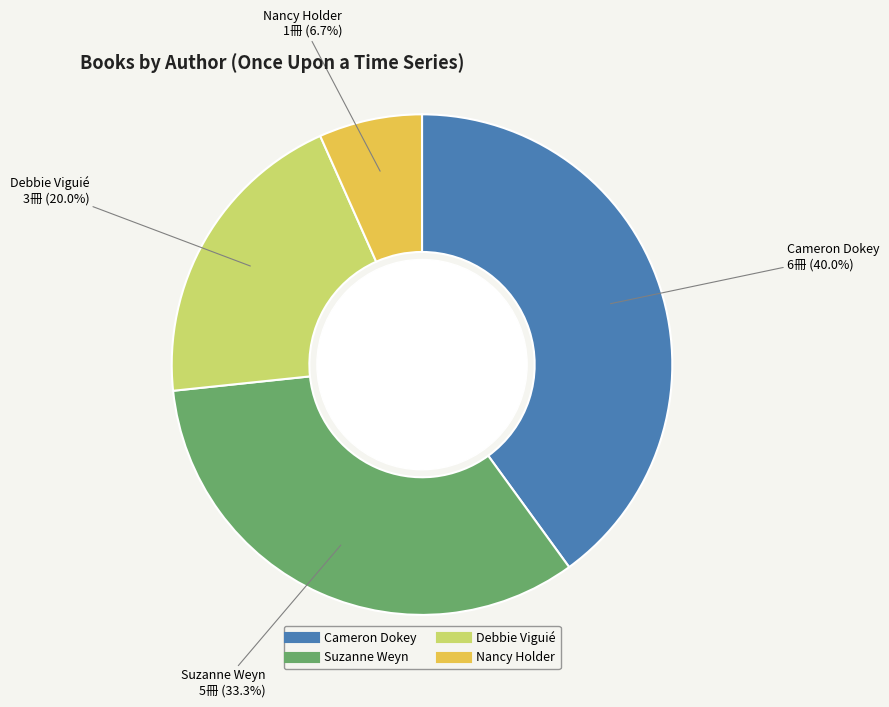

Which category has the smallest portion of the pie?

Nancy Holder